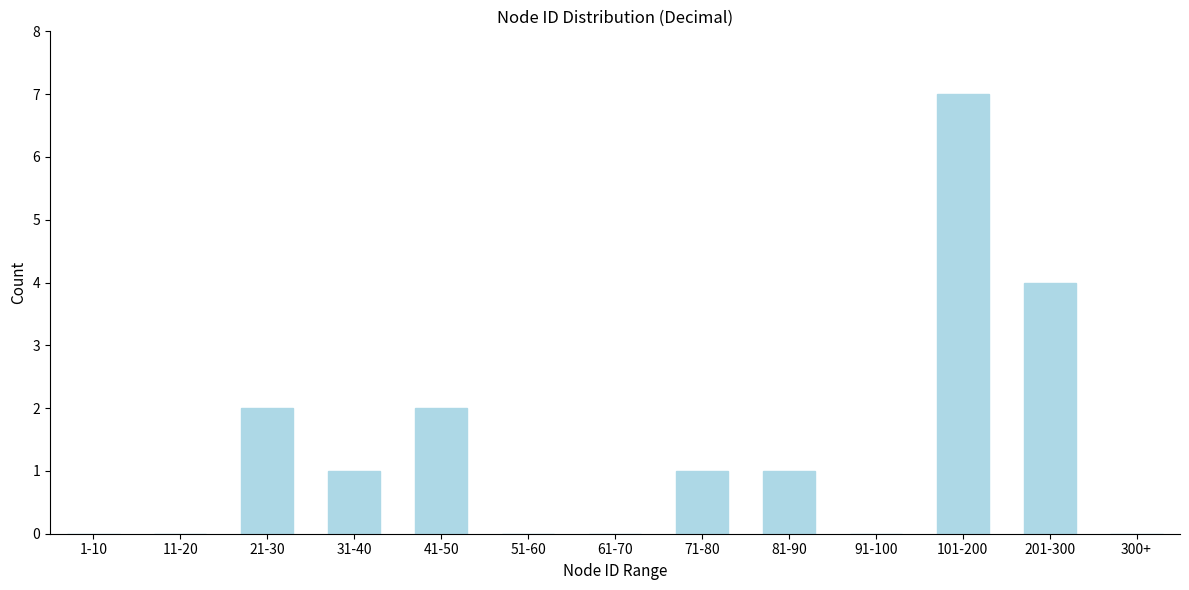

Reading left to right, extract all data points from this chart.

1-10=0	11-20=0	21-30=2	31-40=1	41-50=2	51-60=0	61-70=0	71-80=1	81-90=1	91-100=0	101-200=7	201-300=4	300+=0